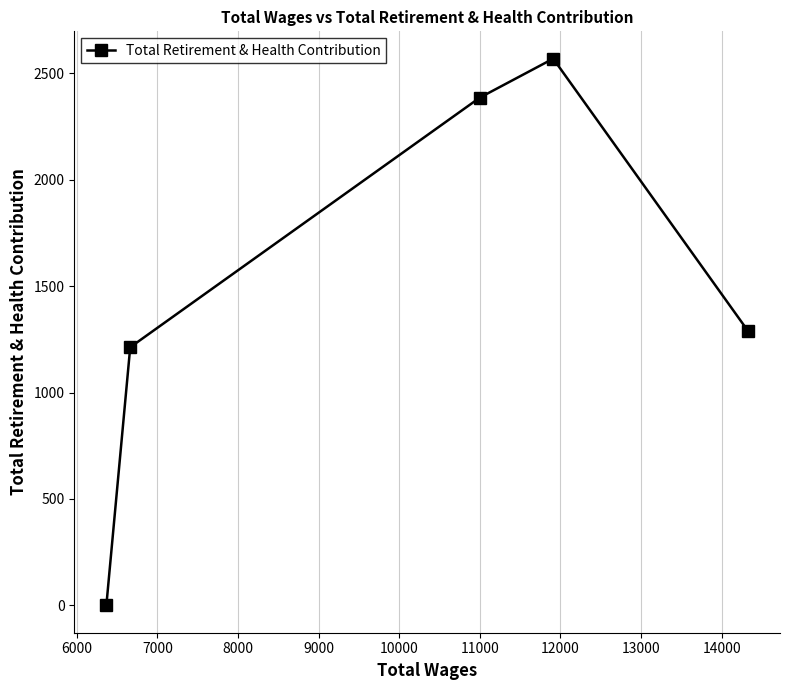

True or false: the data has more than 1 interior local peaks.

False